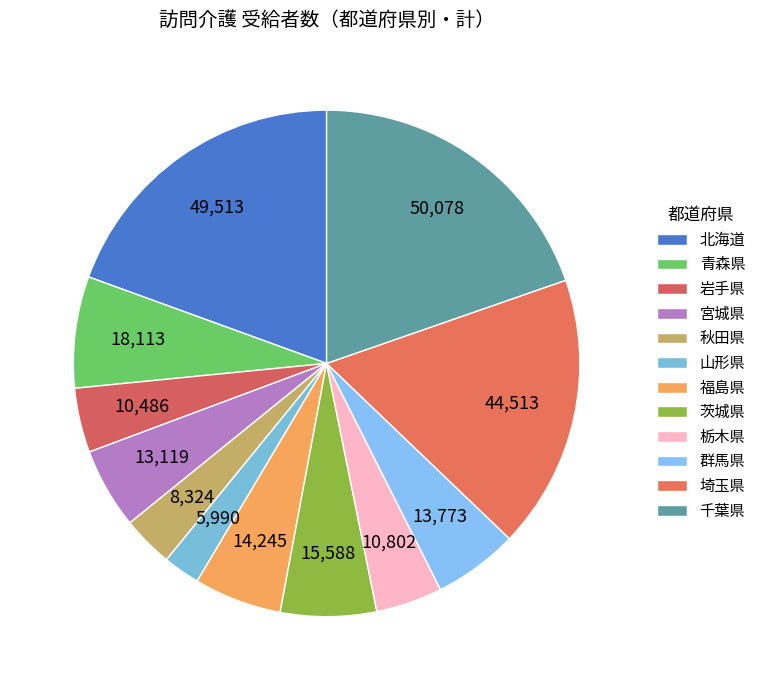

How many slices are in this pie chart?

12